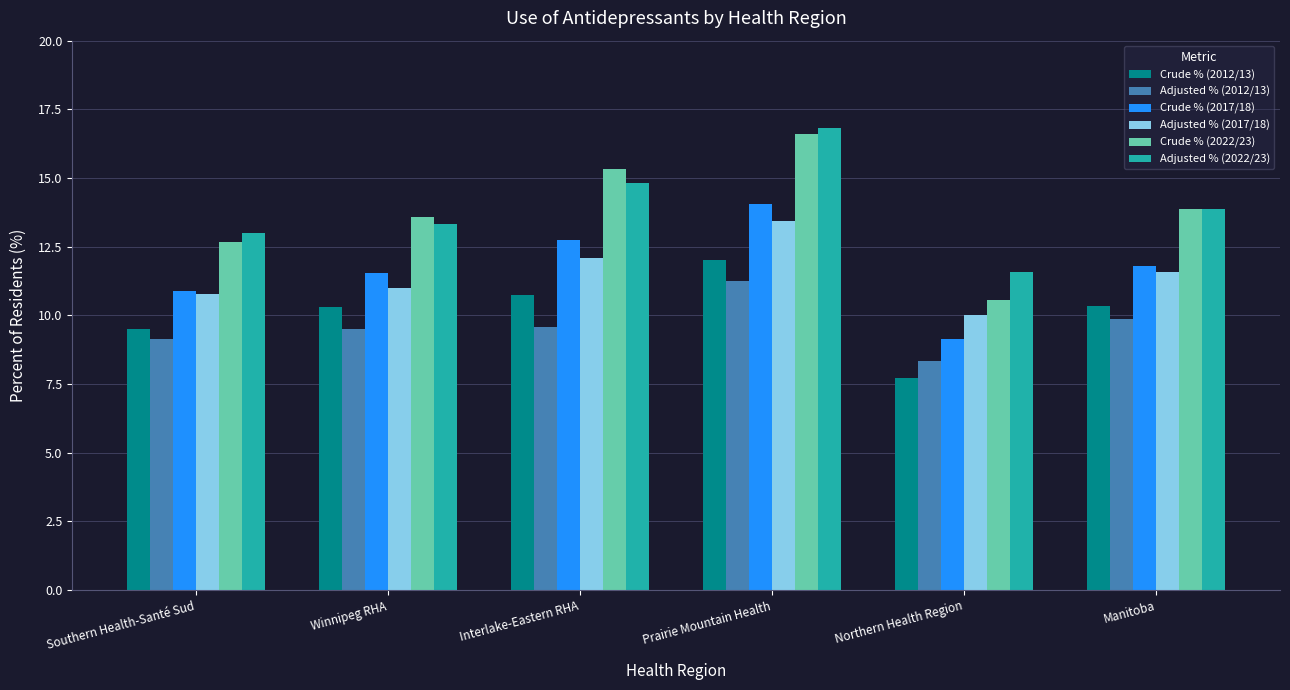

Is the value of Crude % (2012/13) at Interlake-Eastern RHA greater than the value of Adjusted % (2017/18) at Winnipeg RHA?

No